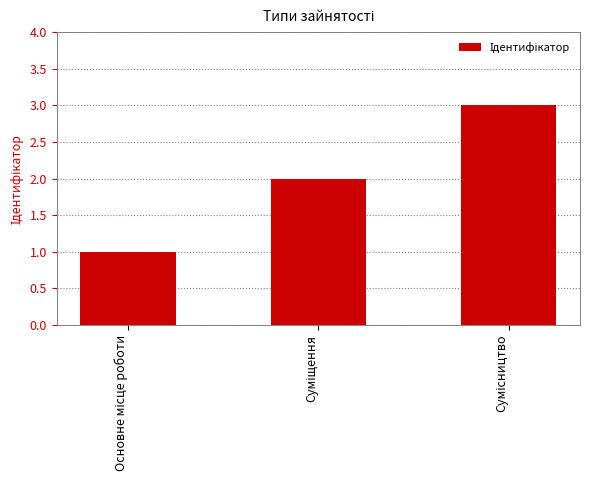

Reading left to right, extract all data points from this chart.

1	2	3